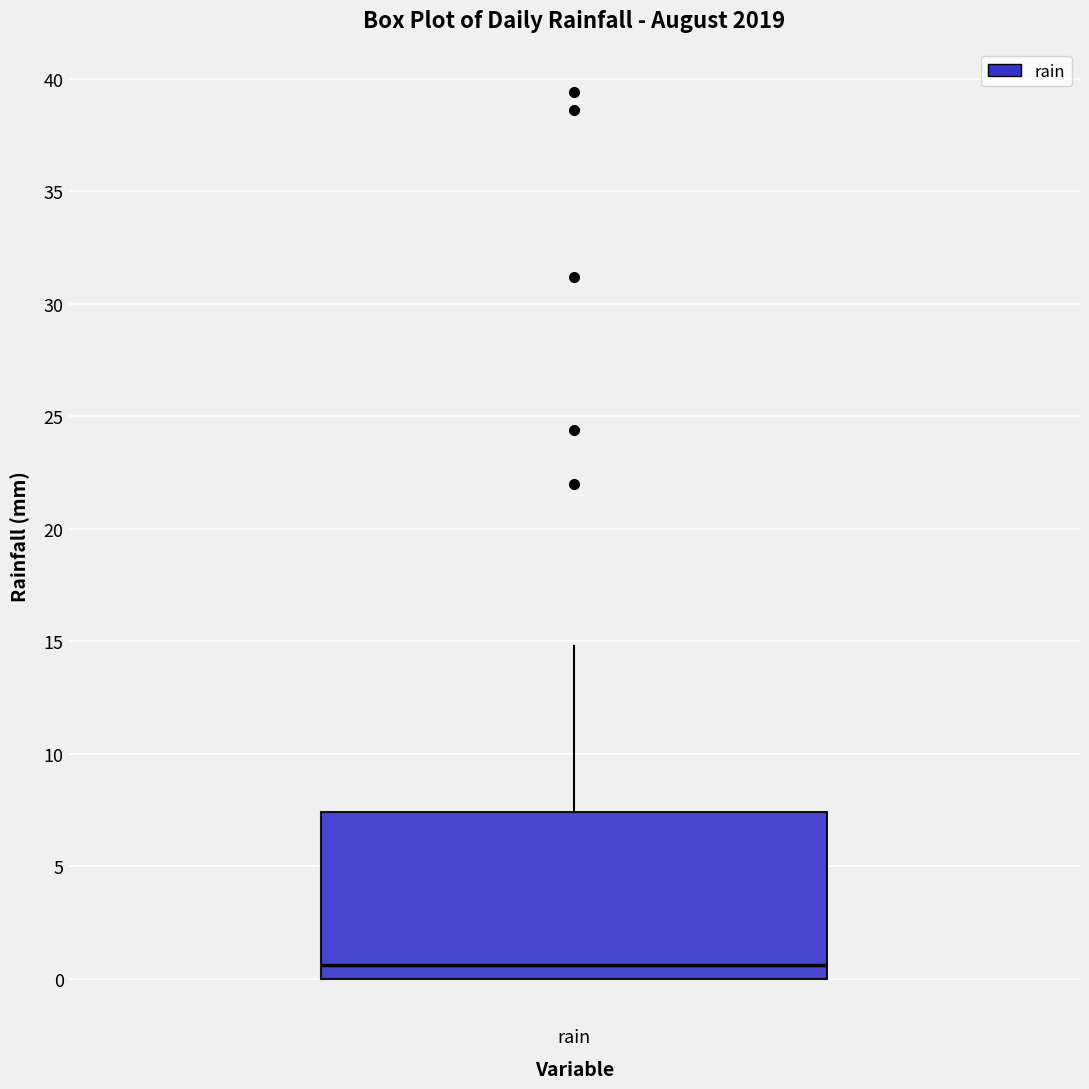

Transcribe this box plot: give where the median line is, the range the box spans, and where the two whiskers end, as read against the y-axis. The values are not printed on the chart, so give them approximately, as read against the axis.

median 0.5, box 0.0 to 7.5, whiskers 0.0 to 15.0